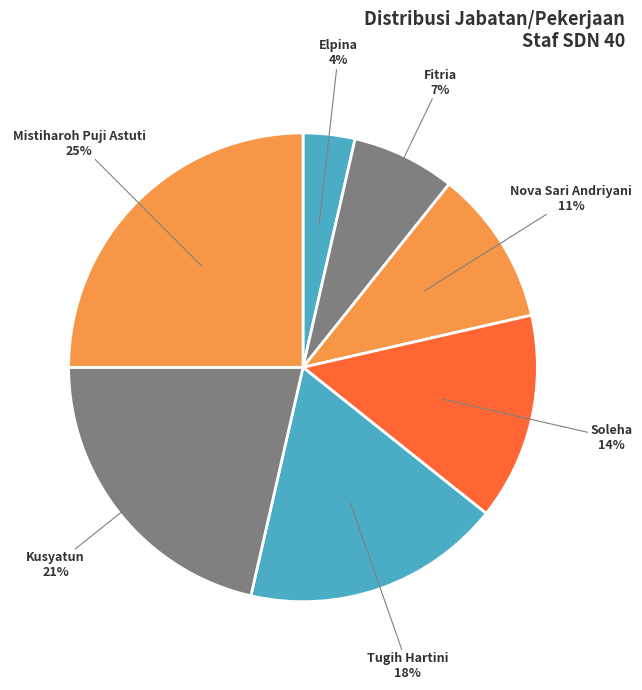

How many segments does this pie chart have?

7